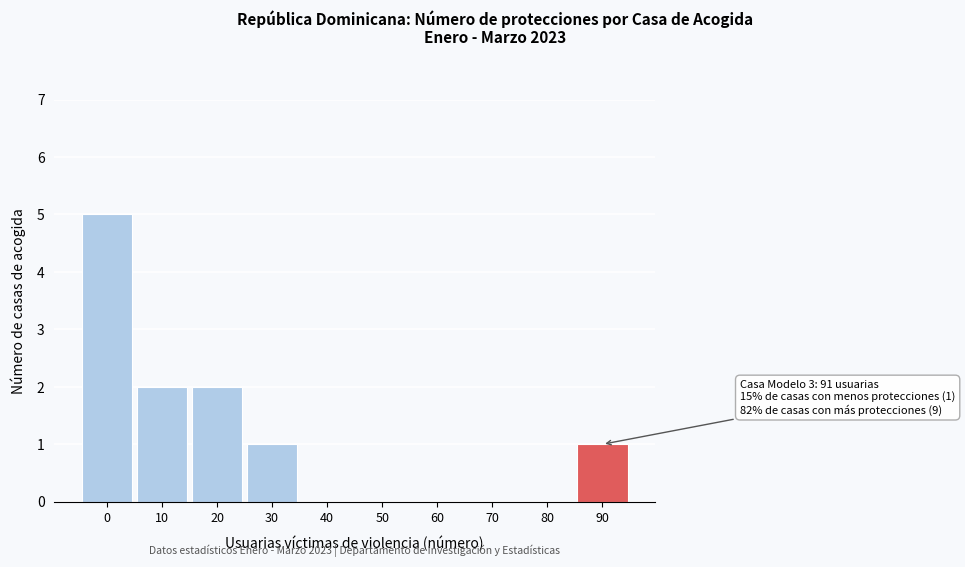

Reading left to right, list all the values displayed in this chart.

0=5	10=2	20=2	30=1	40=0	50=0	60=0	70=0	80=0	90=1